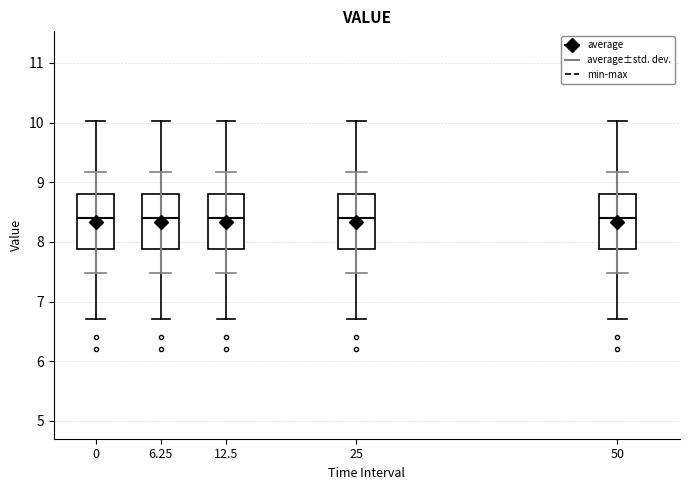

Reading left to right, read every box against the y-axis: the position of its median line, the range the box covers, and the ends of its whiskers. The values are not printed on the chart, so give them approximately, as read against the axis.

0: median 8.4, box 7.9 to 8.8, whiskers 6.7 to 10.0
6.25: median 8.4, box 7.9 to 8.8, whiskers 6.7 to 10.0
12.5: median 8.4, box 7.9 to 8.8, whiskers 6.7 to 10.0
25: median 8.4, box 7.9 to 8.8, whiskers 6.7 to 10.0
50: median 8.4, box 7.9 to 8.8, whiskers 6.7 to 10.0